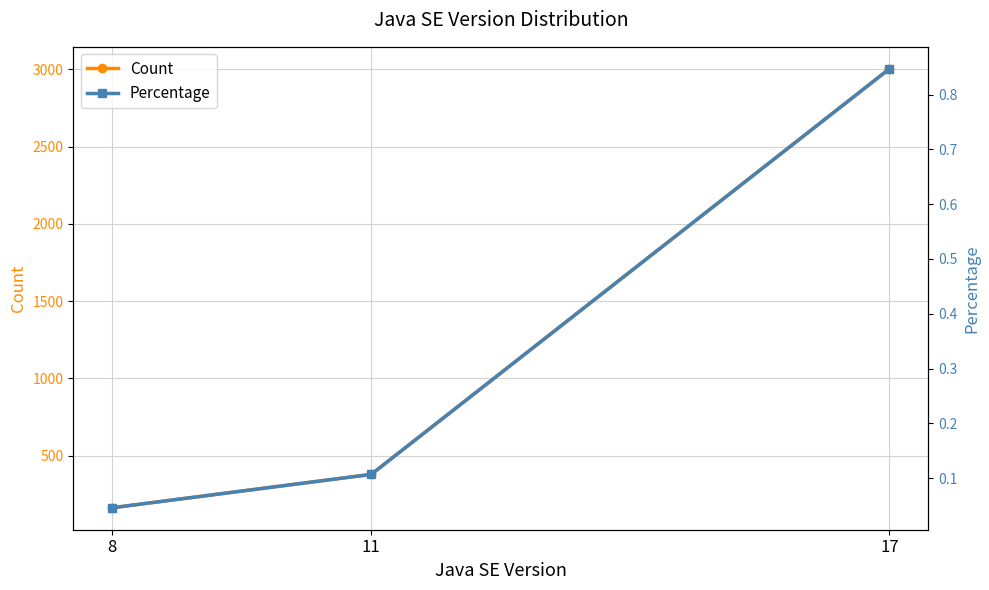

What are all the series names shown in the legend?

Count, Percentage